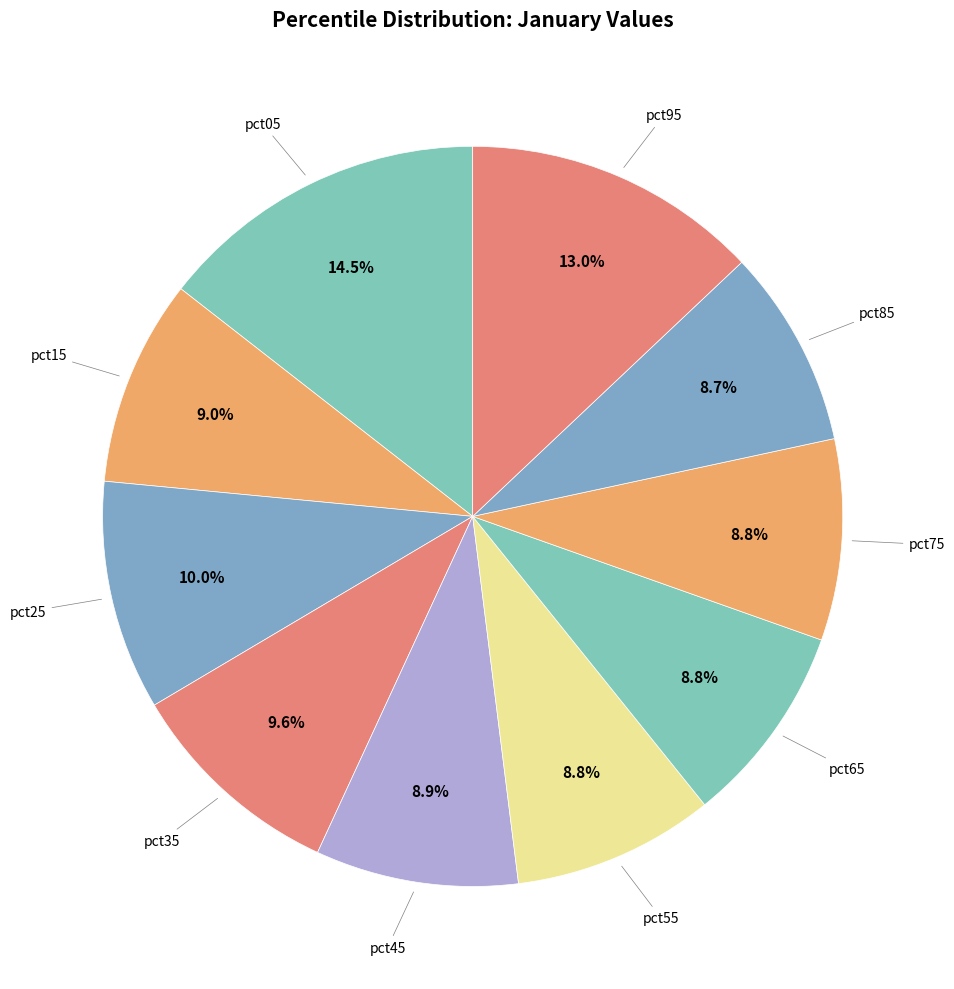

To the nearest percent, what is the average slice percentage?

10%